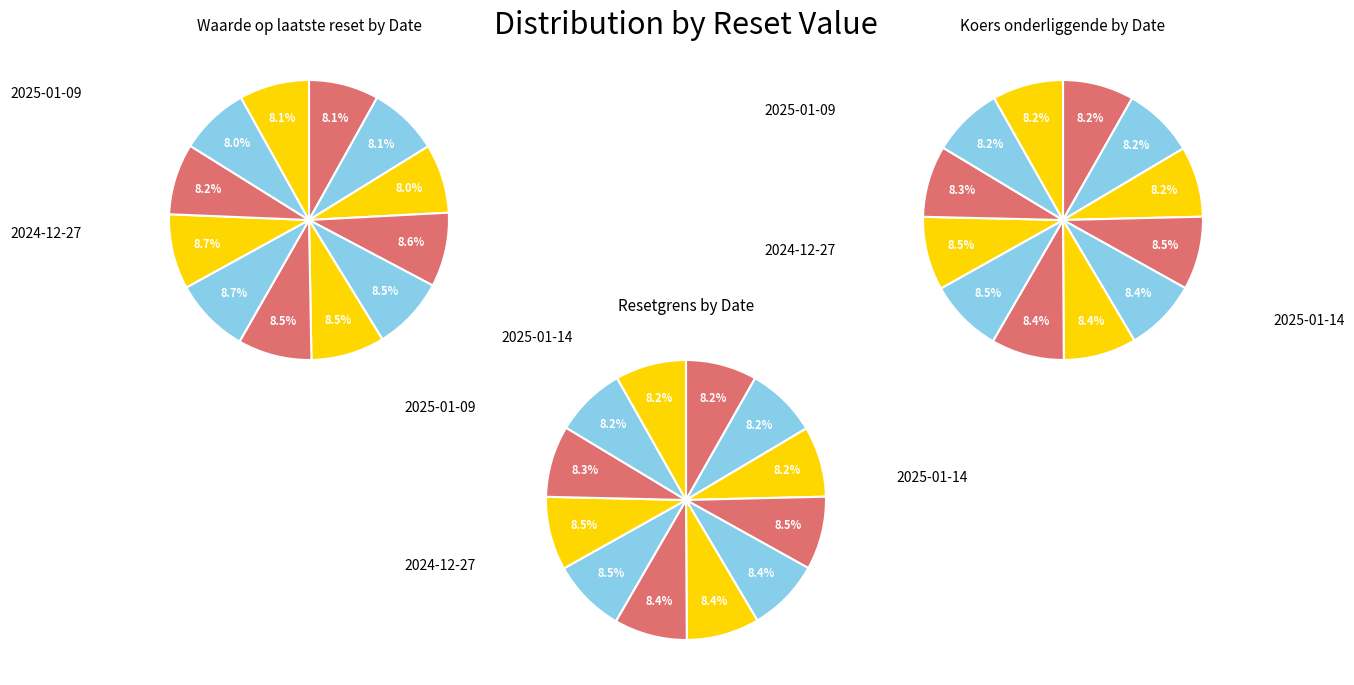

Which category has the smallest portion of the pie?

2025-01-10